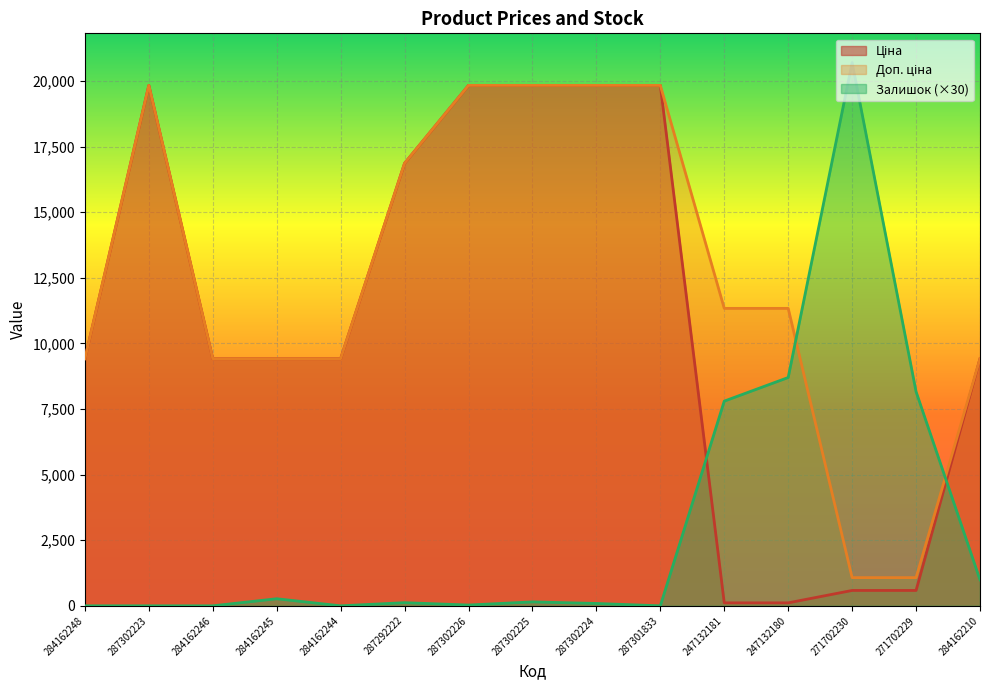

Where does the Доп. ціна series first go above 11334?

287302223